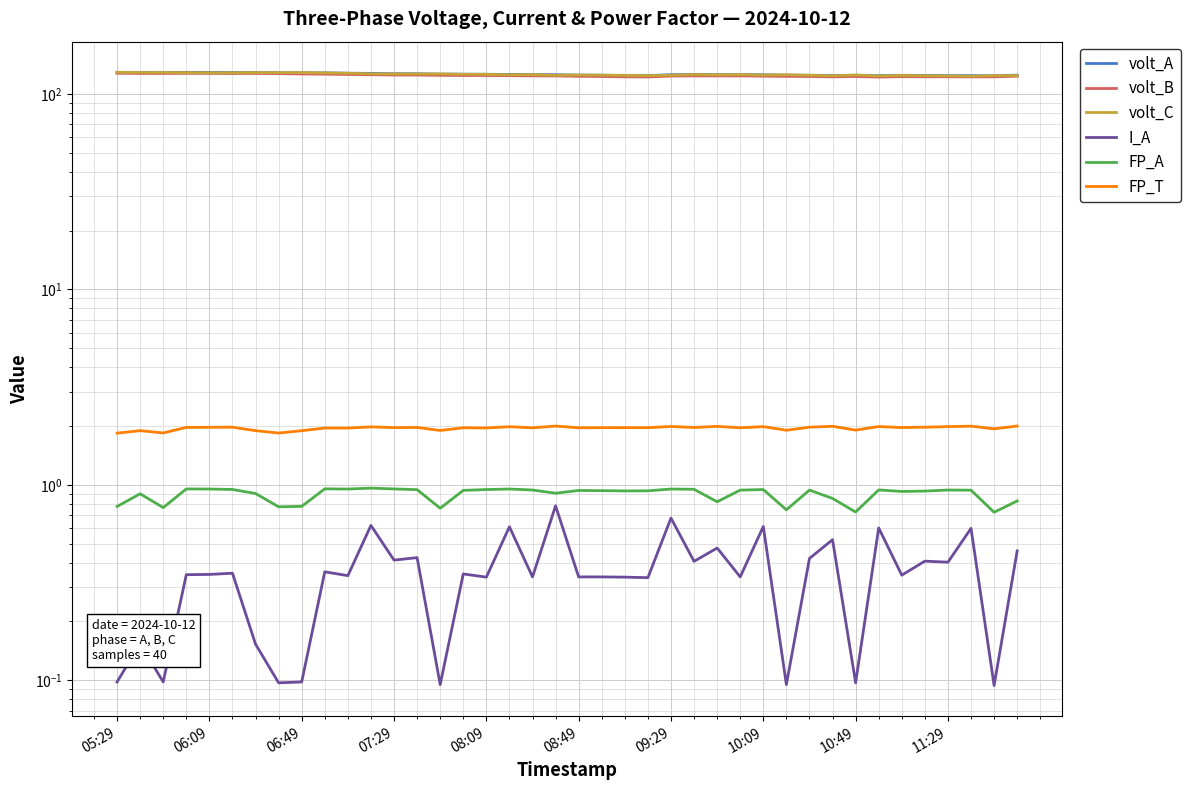

True or false: volt_C and volt_B cross at least once.

False